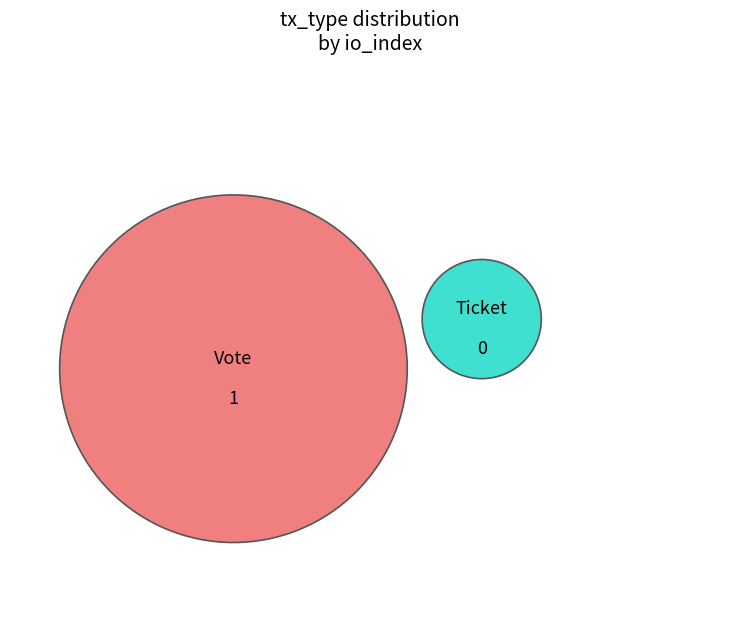

Rank the categories by value from highest to lowest.

Vote, Ticket